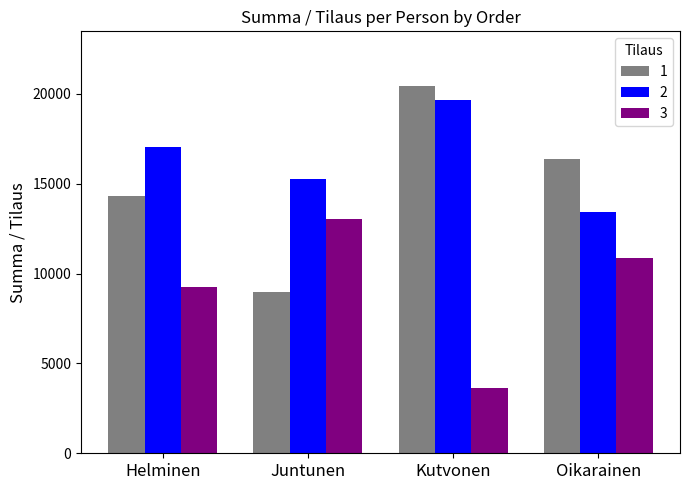

Where is 1 nearest to the value 14696?

Helminen